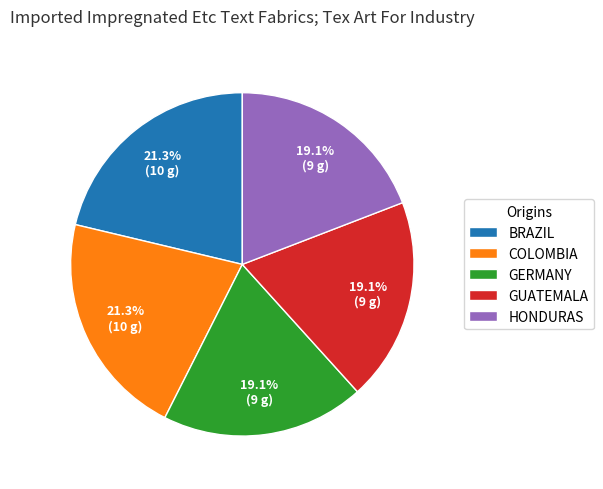

To the nearest percent, what is the difference between the largest and smallest slice percentages?

2%